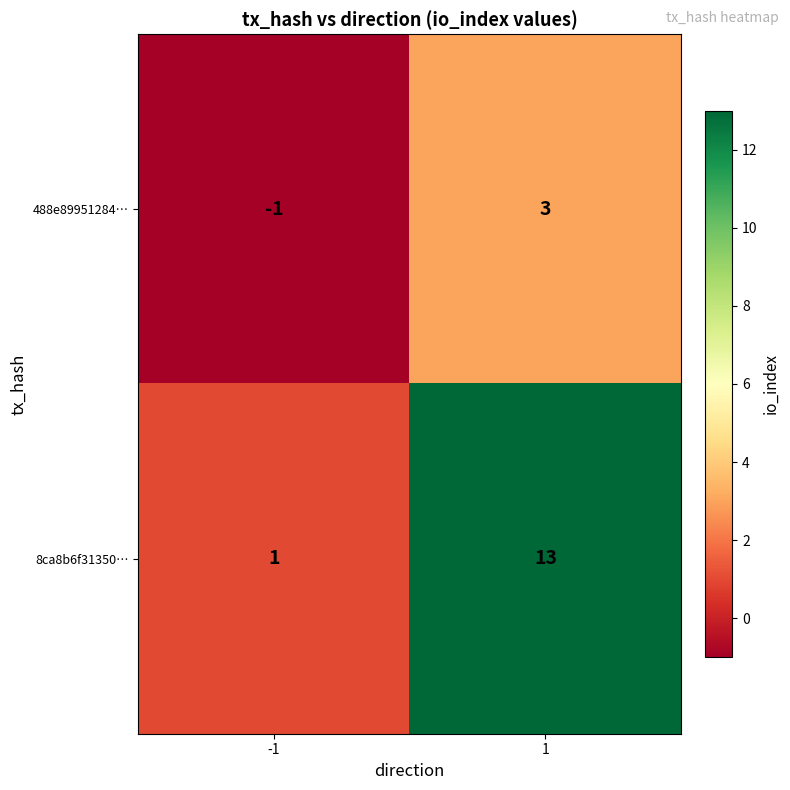

What is the difference between the maximum and minimum values in the 8ca8b6f31350… series?

12